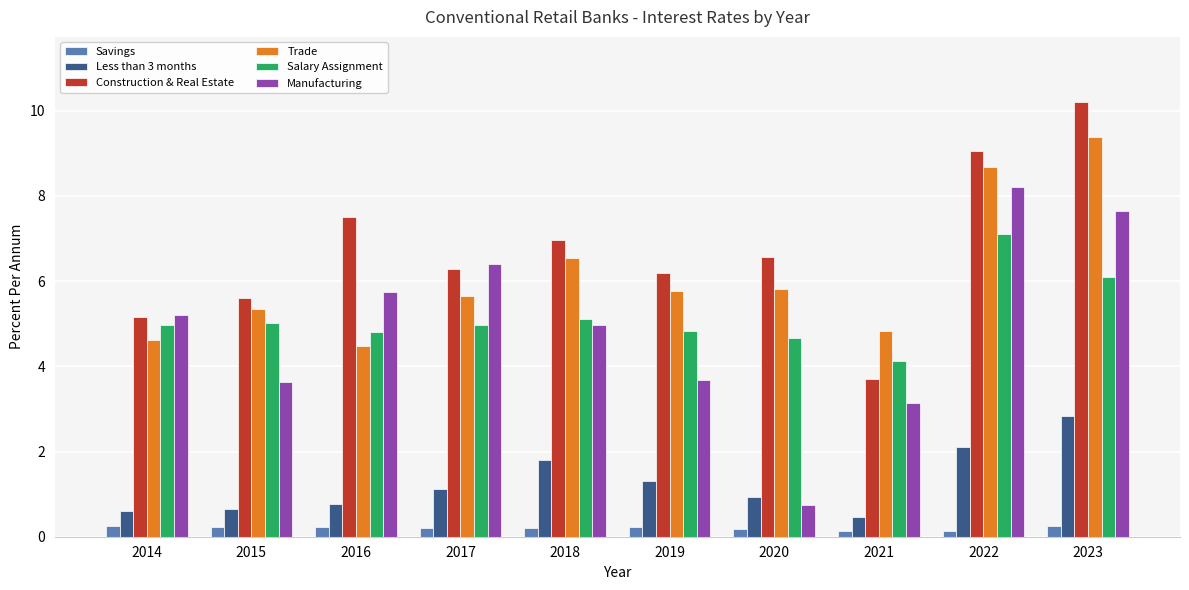

What is the maximum value for Construction & Real Estate?

10.2